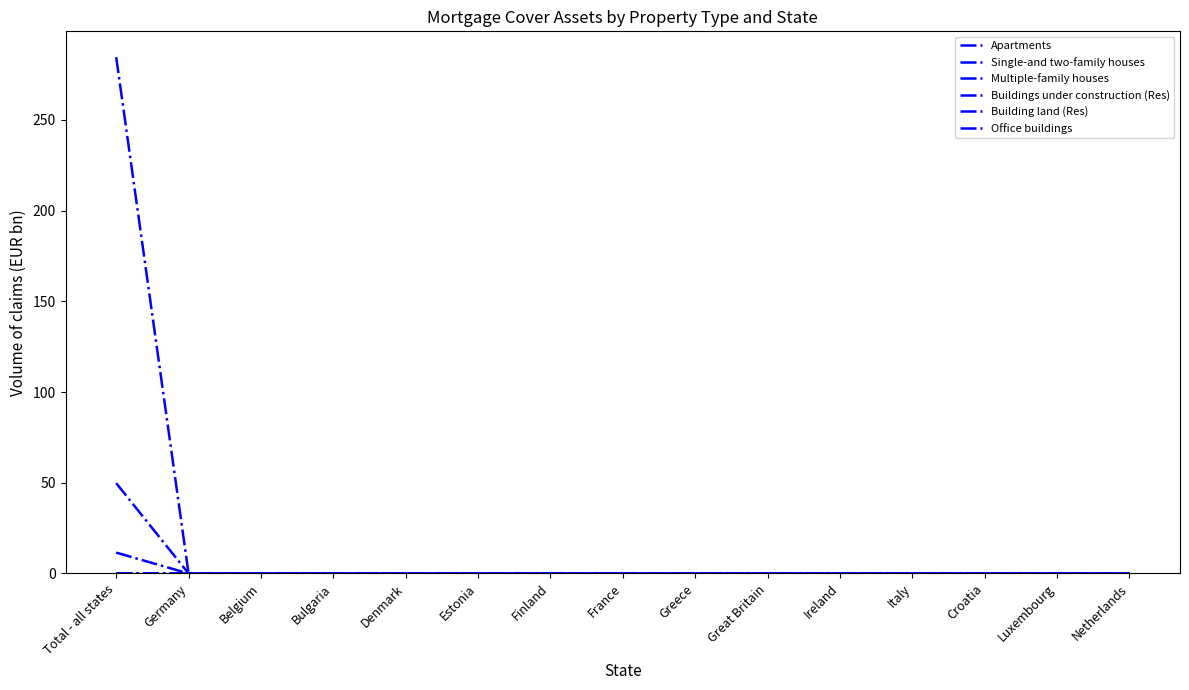

What is the sum of all Building land (Res) values?

0.1